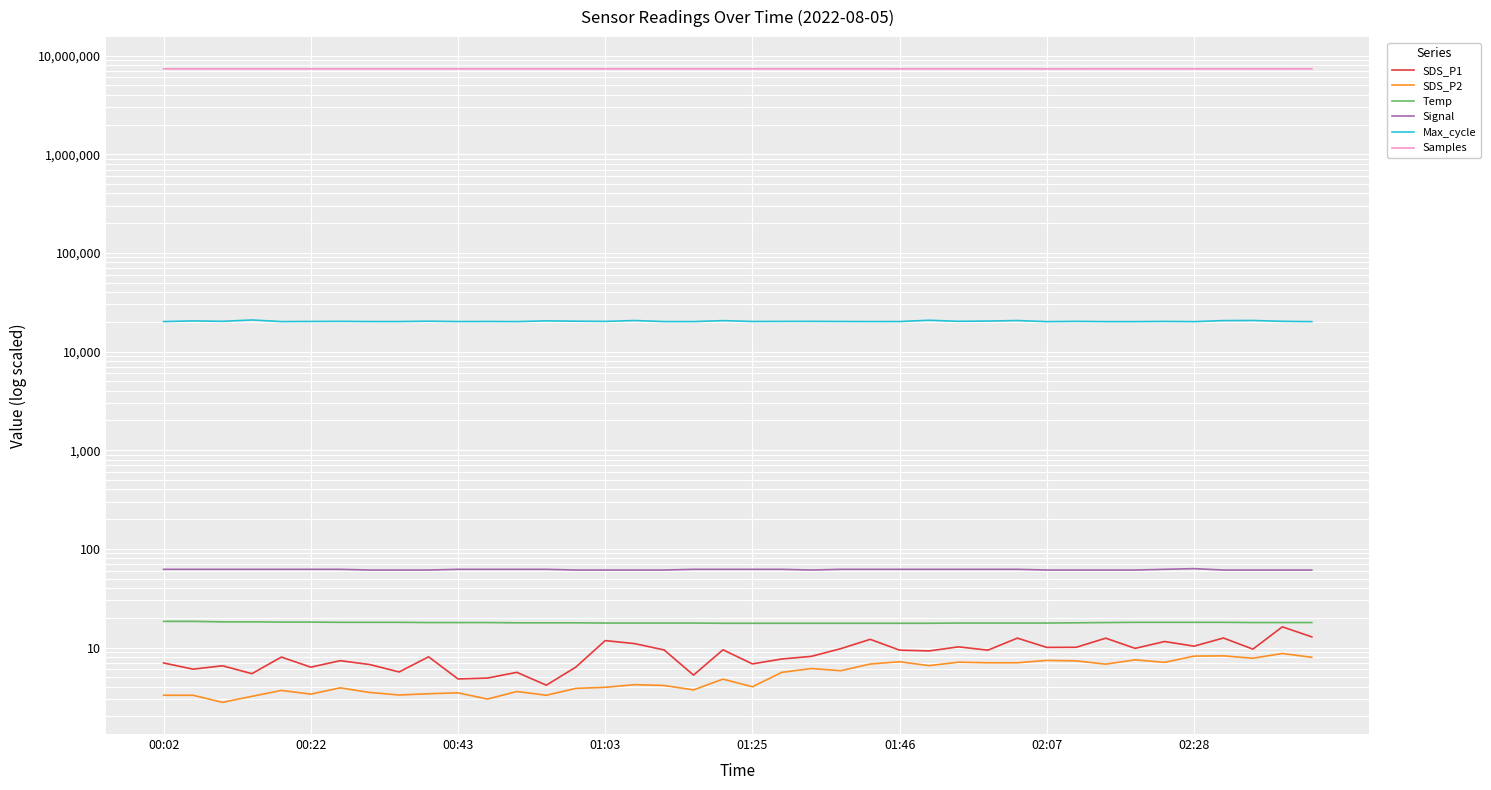

What is the difference between the second highest and minimum values in the Max_cycle series?

665.0